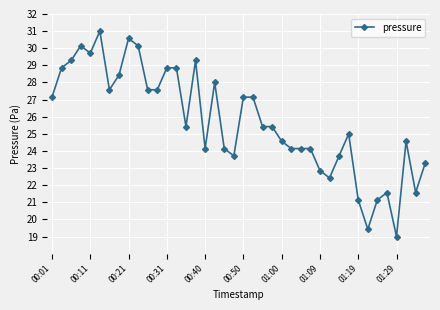

What is the minimum value shown in the chart?

19.0